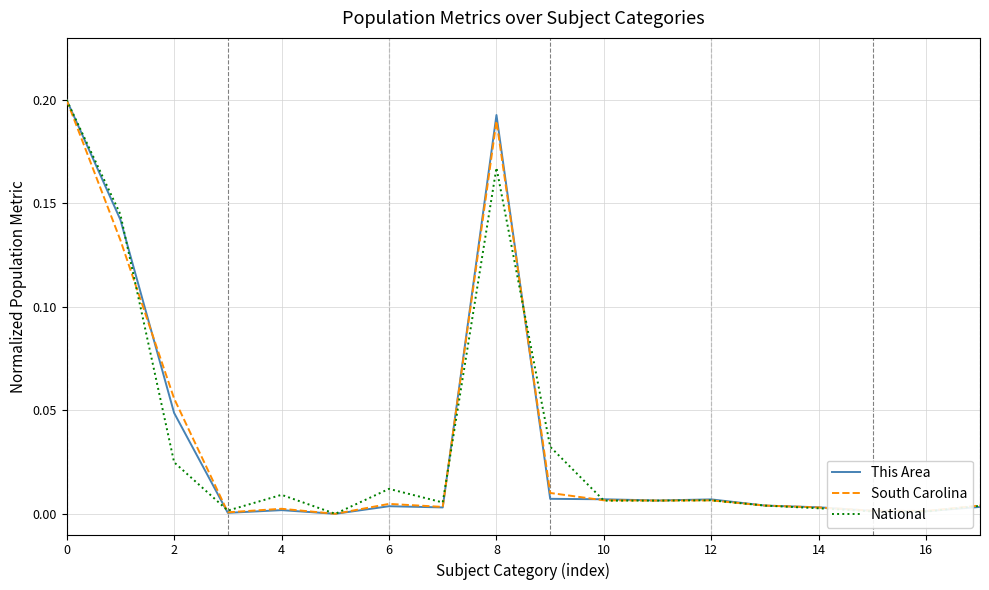

Rank the series by their average value, from lowest to highest.

National, South Carolina, This Area